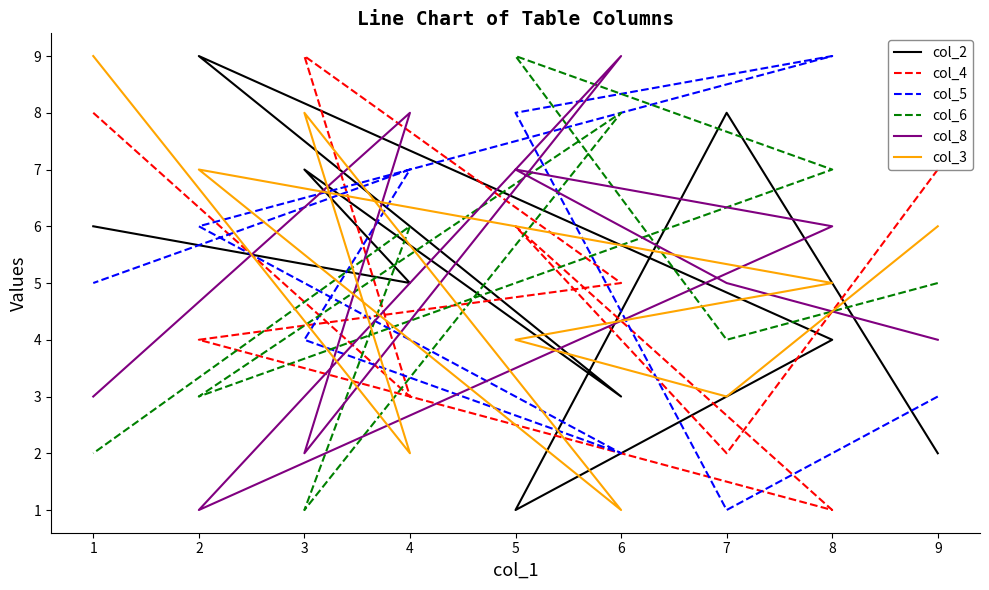

Which series has the largest range (max minus min)?

col_2